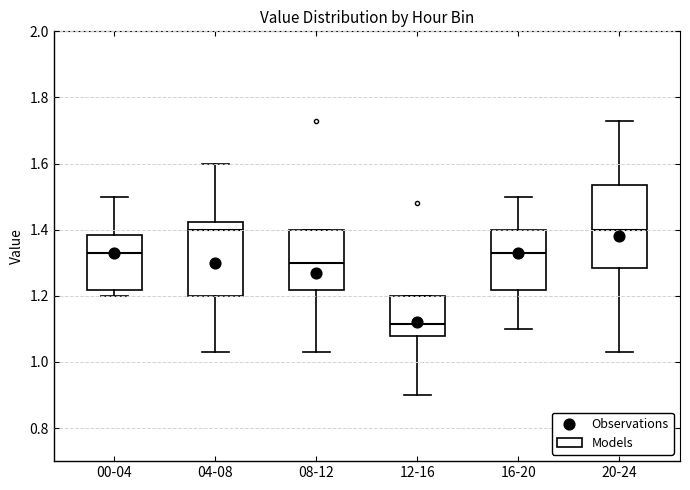

Reading left to right, read every box against the y-axis: the position of its median line, the range the box covers, and the ends of its whiskers. The values are not printed on the chart, so give them approximately, as read against the axis.

00-04: median 1.34, box 1.22 to 1.38, whiskers 1.20 to 1.50
04-08: median 1.40, box 1.20 to 1.42, whiskers 1.04 to 1.60
08-12: median 1.30, box 1.22 to 1.40, whiskers 1.04 to 1.40
12-16: median 1.12, box 1.08 to 1.20, whiskers 0.90 to 1.20
16-20: median 1.34, box 1.22 to 1.40, whiskers 1.10 to 1.50
20-24: median 1.40, box 1.28 to 1.54, whiskers 1.04 to 1.74